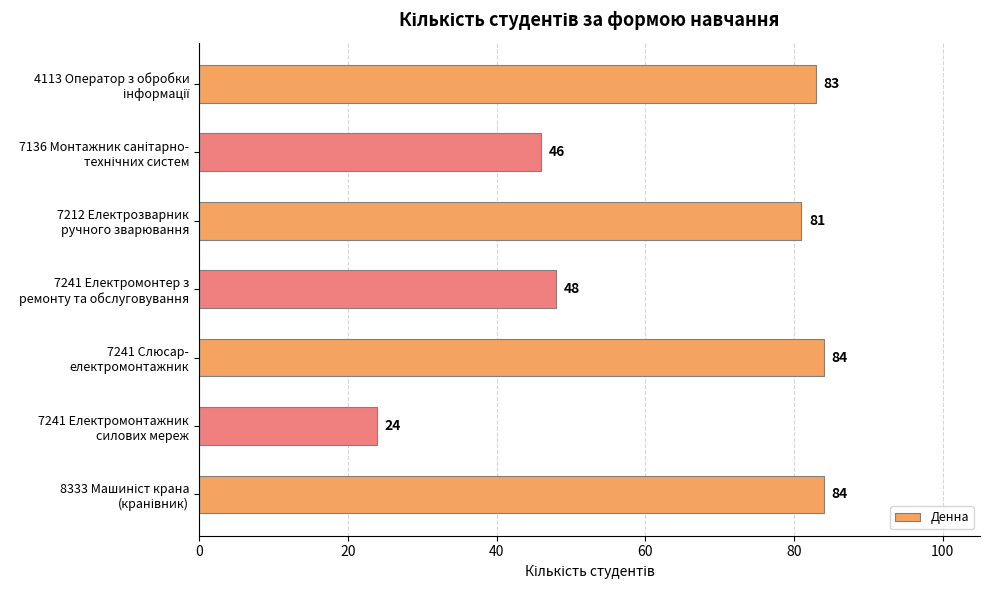

What is the sum of all values?

450